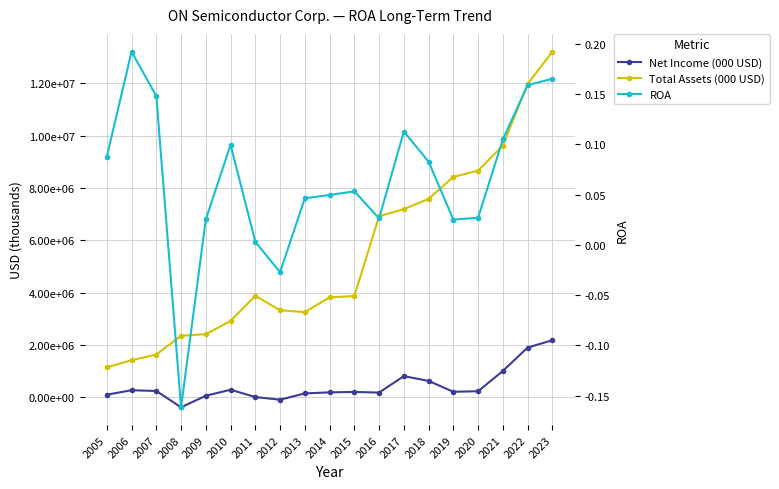

Between 2007 and 2006, which is larger?

2006